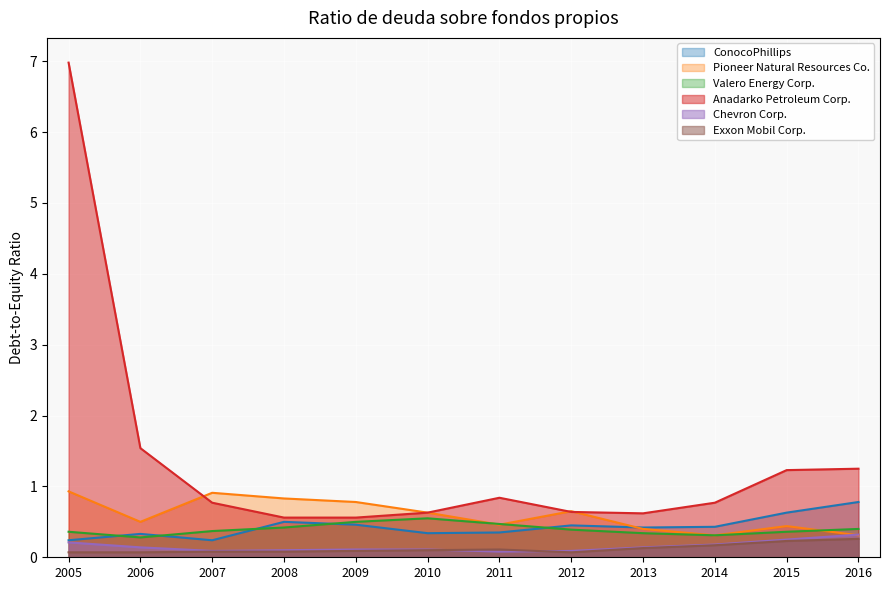

What is the highest value of the Pioneer Natural Resources Co. series?

0.9